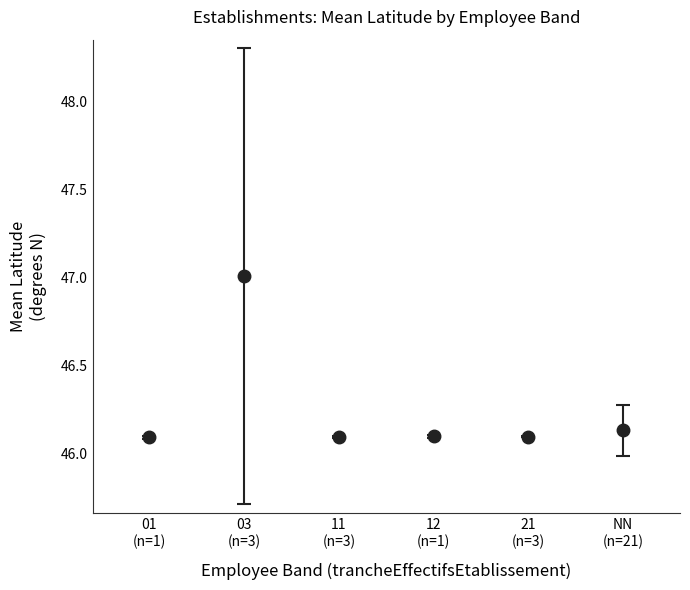

True or false: the data has more than 0 interior local peaks.

True